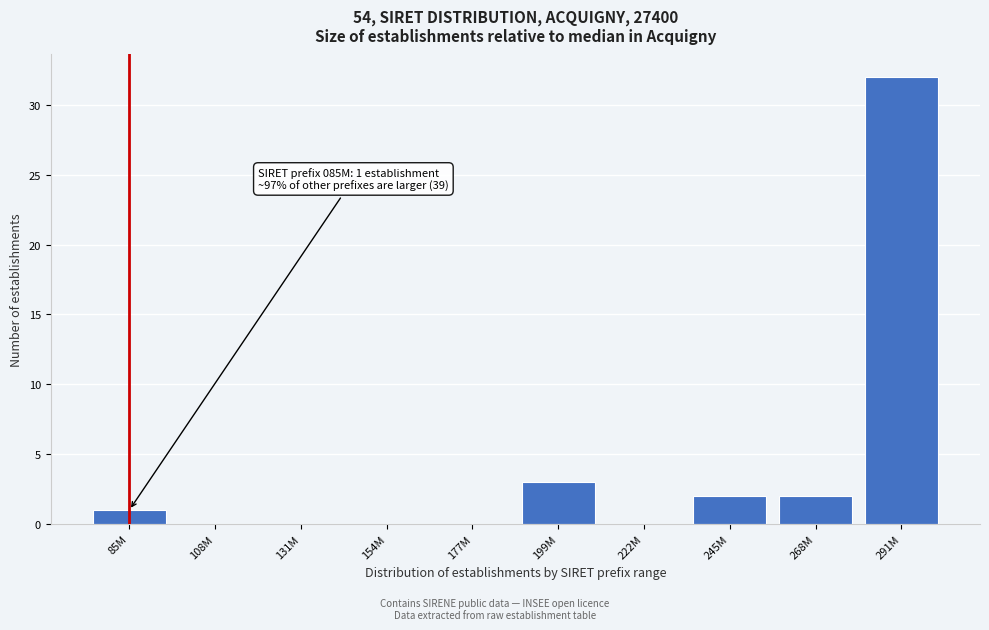

Reading left to right, what are all the values shown in this chart?

85M=1	108M=0	131M=0	154M=0	177M=0	199M=3	222M=0	245M=2	268M=2	291M=32